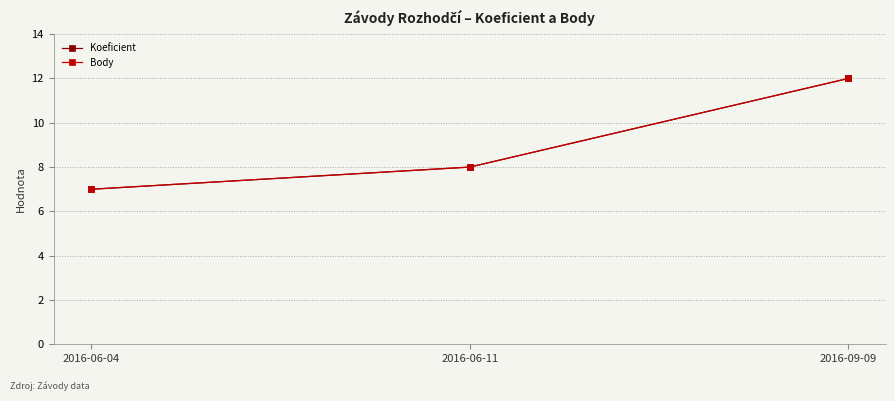

Does the chart have visible grid lines?

Yes